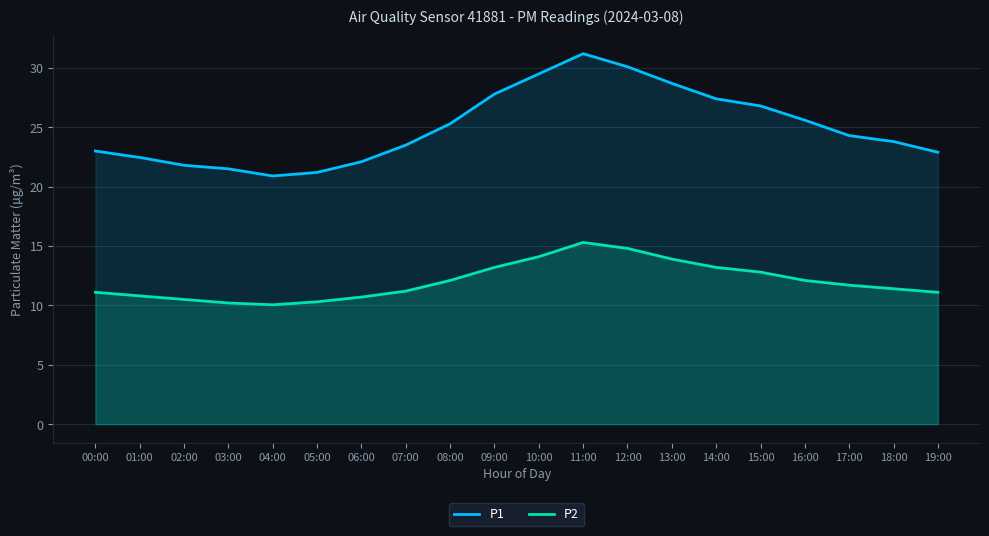

What are all the series names shown in the legend?

P1, P2